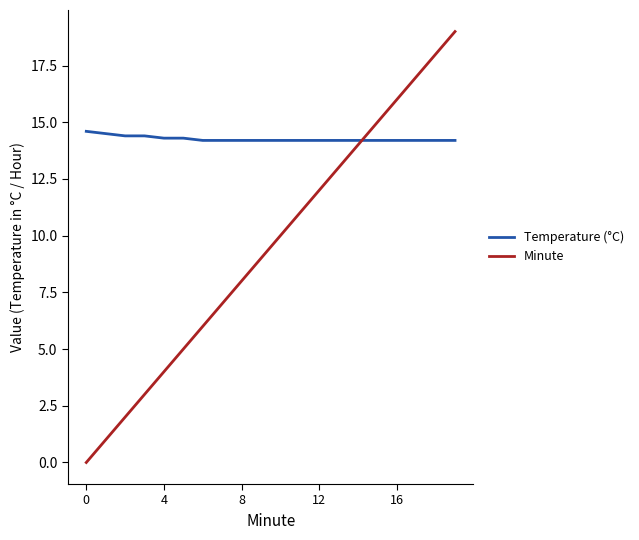

Rank the series by their maximum value, from highest to lowest.

Minute, Temperature (°C)